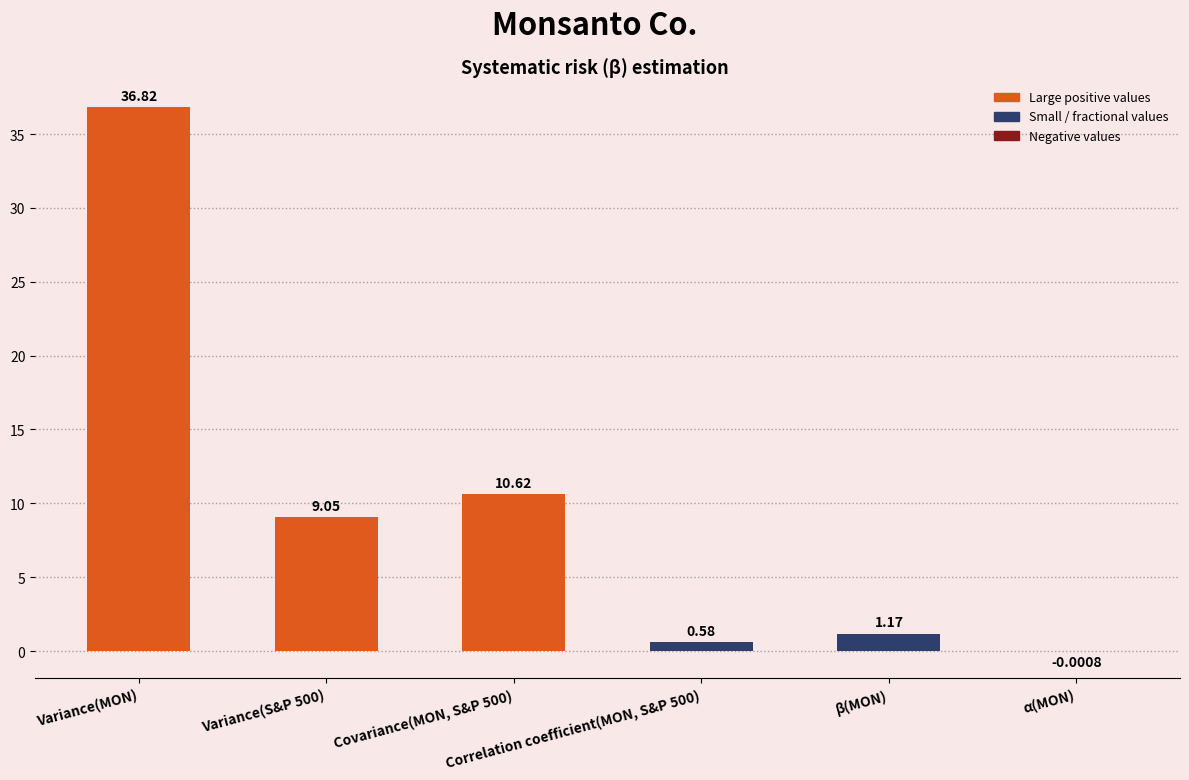

What is the change in value from Variance(S&P 500) to Correlation coefficient(MON, S&P 500)?

-8.5